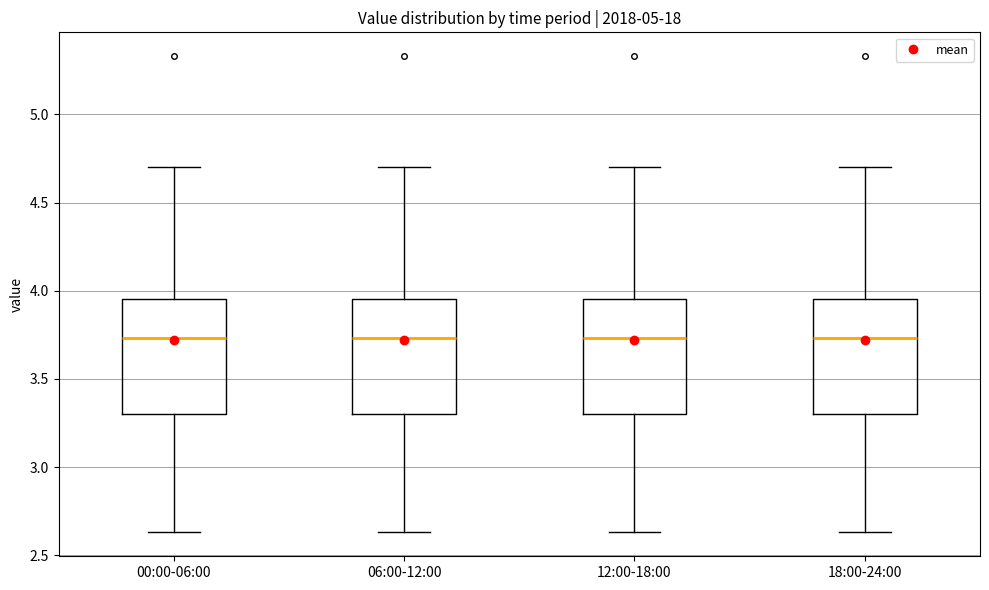

Reading left to right, read every box against the y-axis: the position of its median line, the range the box covers, and the ends of its whiskers. The values are not printed on the chart, so give them approximately, as read against the axis.

00:00-06:00: median 3.75, box 3.30 to 3.95, whiskers 2.65 to 4.70
06:00-12:00: median 3.75, box 3.30 to 3.95, whiskers 2.65 to 4.70
12:00-18:00: median 3.75, box 3.30 to 3.95, whiskers 2.65 to 4.70
18:00-24:00: median 3.75, box 3.30 to 3.95, whiskers 2.65 to 4.70